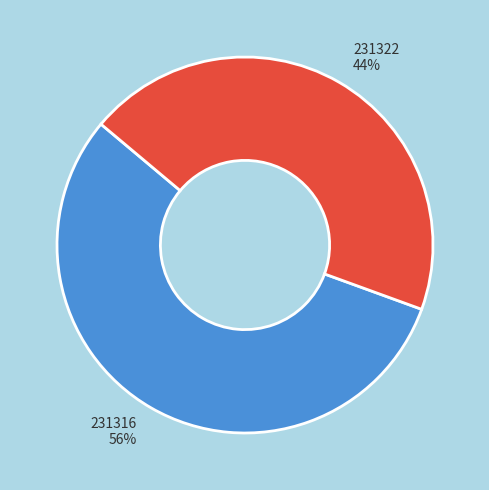

How many slices are in this pie chart?

2